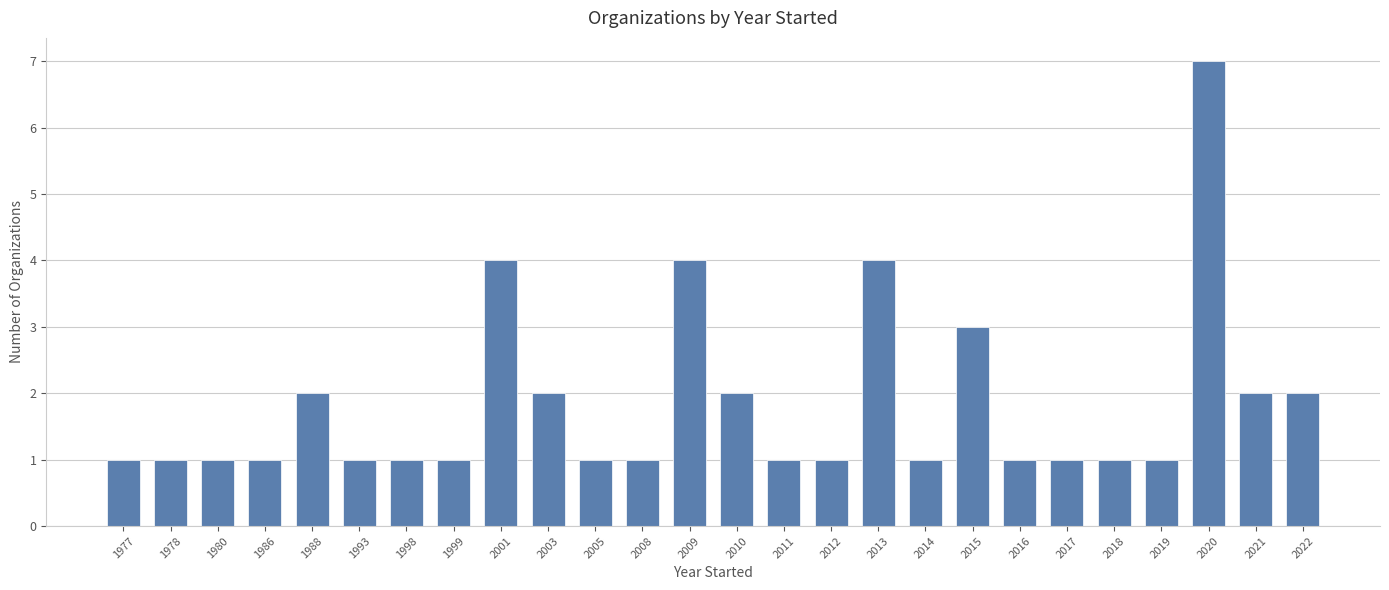

Reading left to right, list all the values displayed in this chart.

1	1	1	1	2	1	1	1	4	2	1	1	4	2	1	1	4	1	3	1	1	1	1	7	2	2